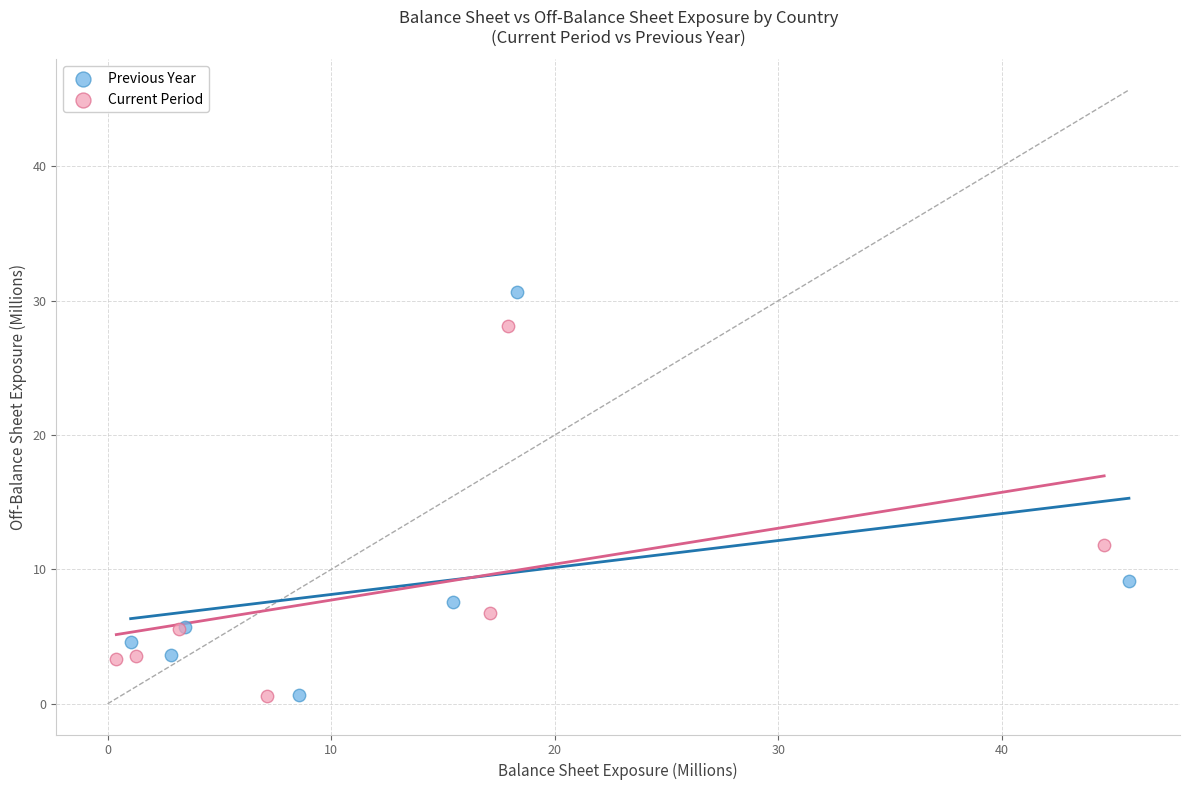

Which series reaches the maximum Y coordinate?

Previous Year